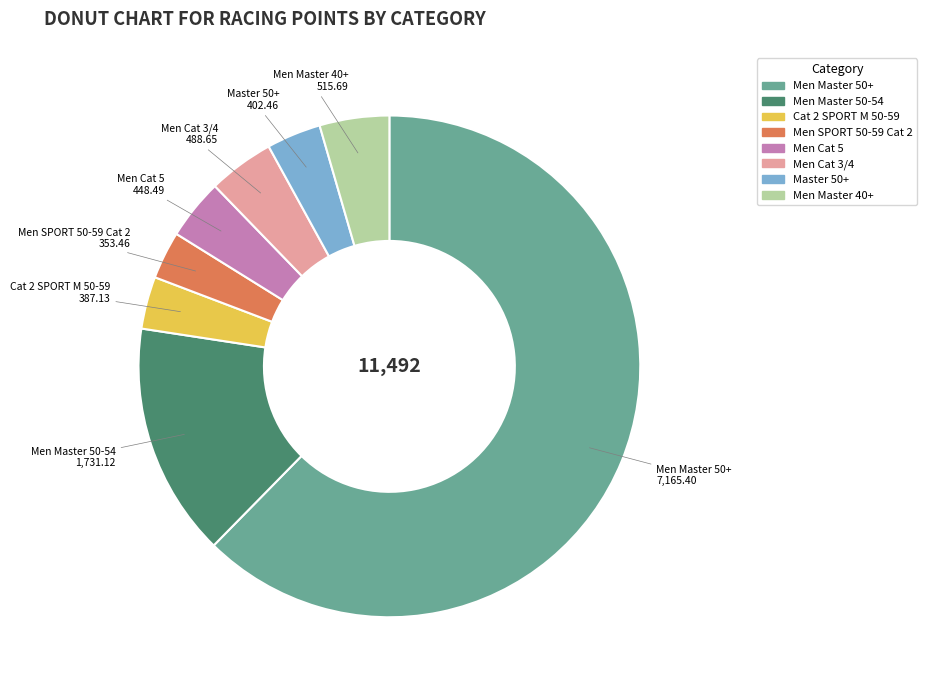

Which has a higher value, Men Master 40+ or Men SPORT 50-59 Cat 2?

Men Master 40+